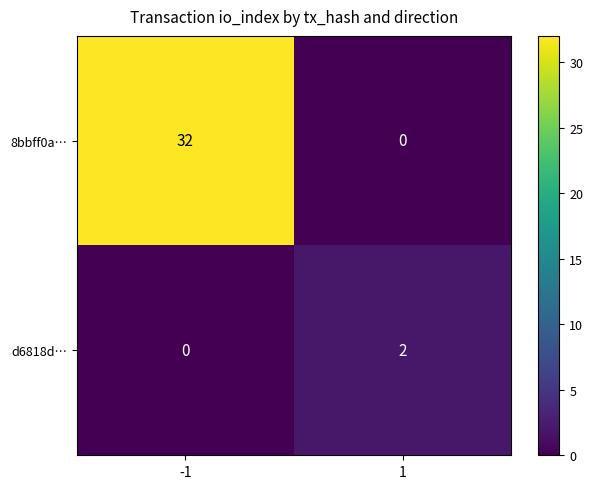

Which series has the largest range (max minus min)?

8bbff0a…